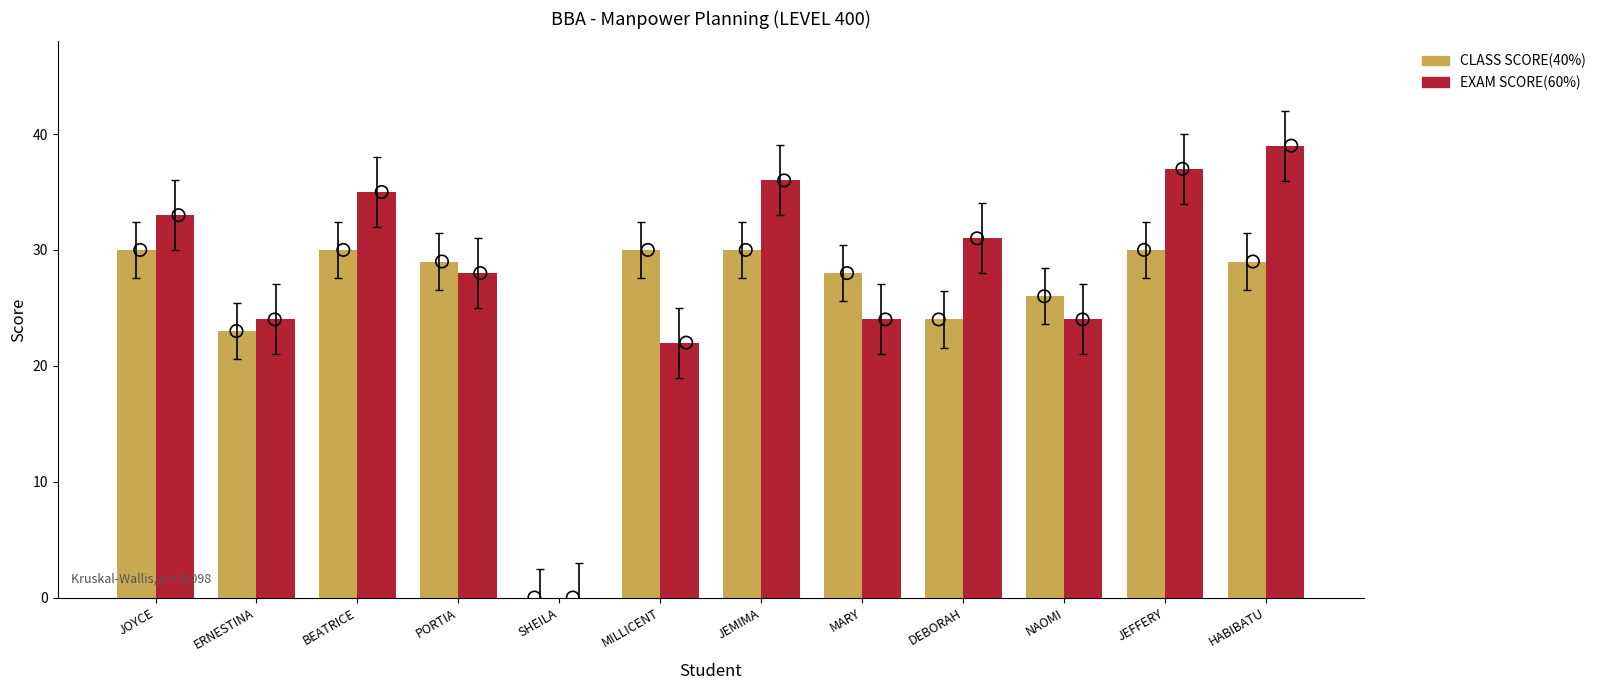

Which series has the largest total across all categories?

EXAM SCORE(60%)